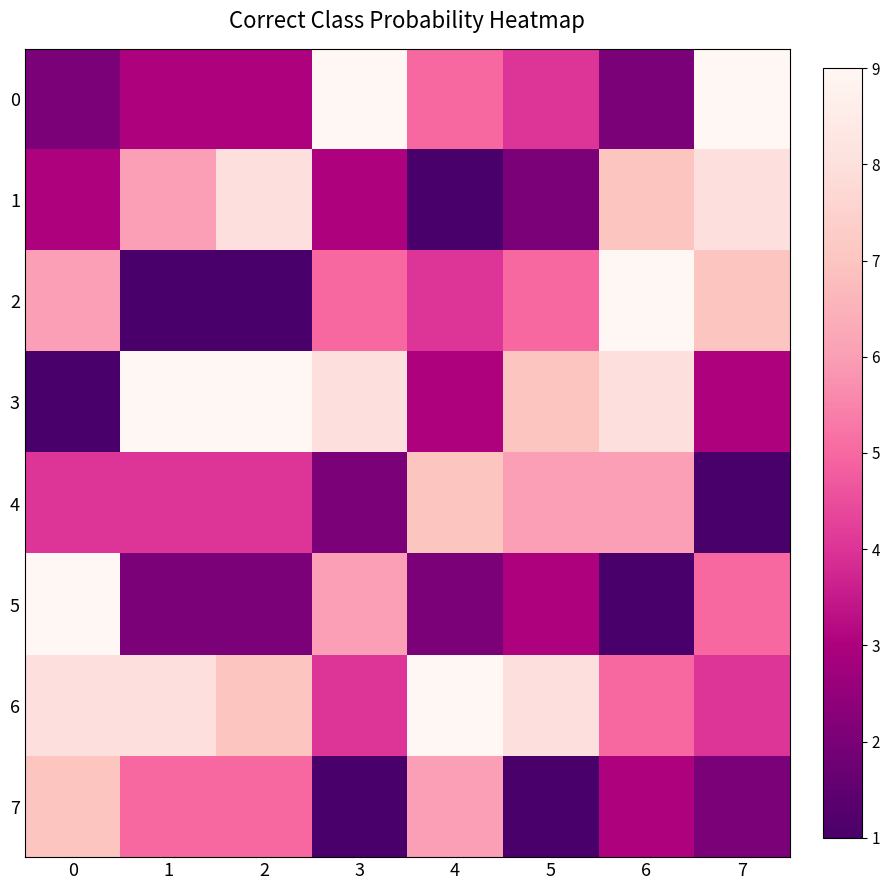

Which series has the largest total across all categories?

6